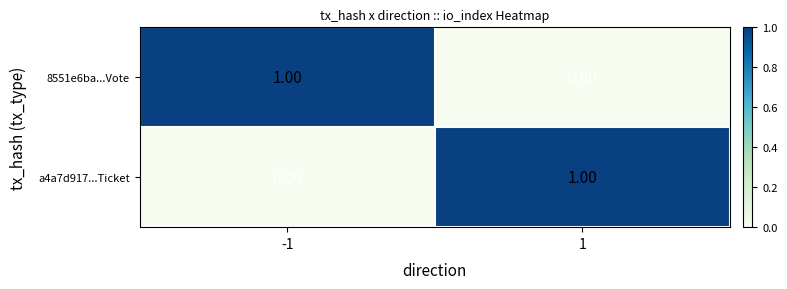

Rank the series at -1 from highest to lowest value.

8551e6ba...Vote, a4a7d917...Ticket